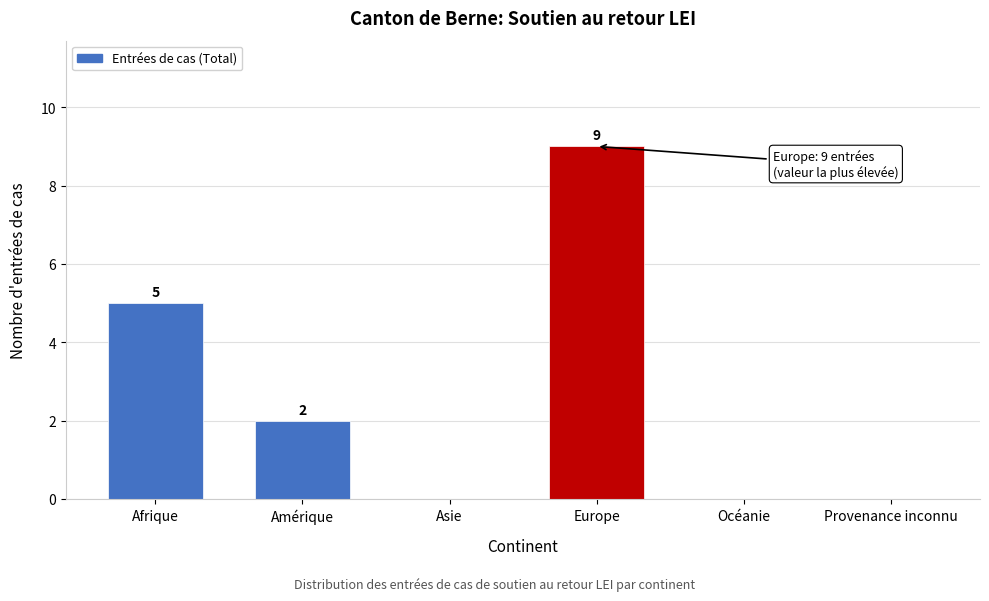

Reading right to left, list all the values displayed in this chart.

Provenance inconnu=0	Océanie=0	Europe=9	Asie=0	Amérique=2	Afrique=5